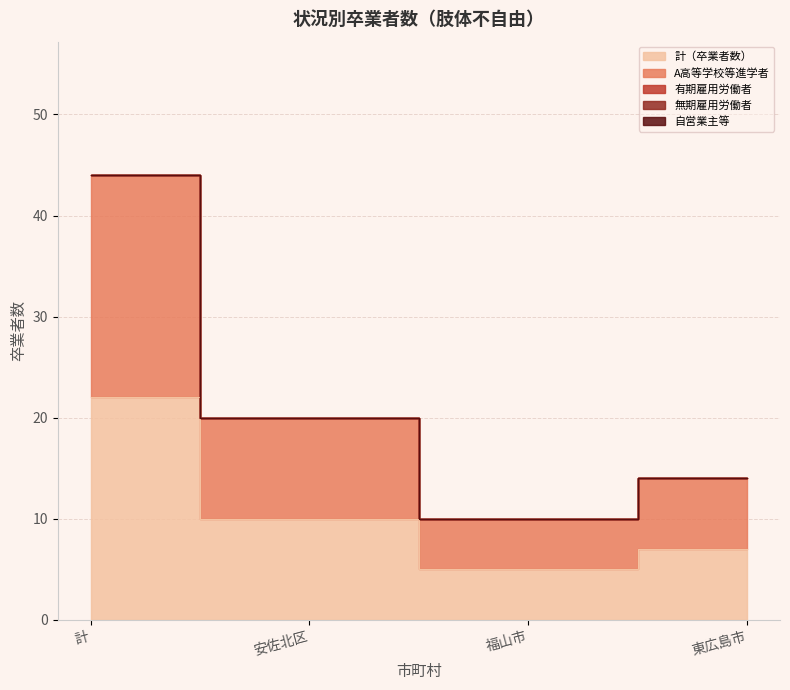

The value of 無期雇用労働者 at 安佐北区 is 0. True or false?

True